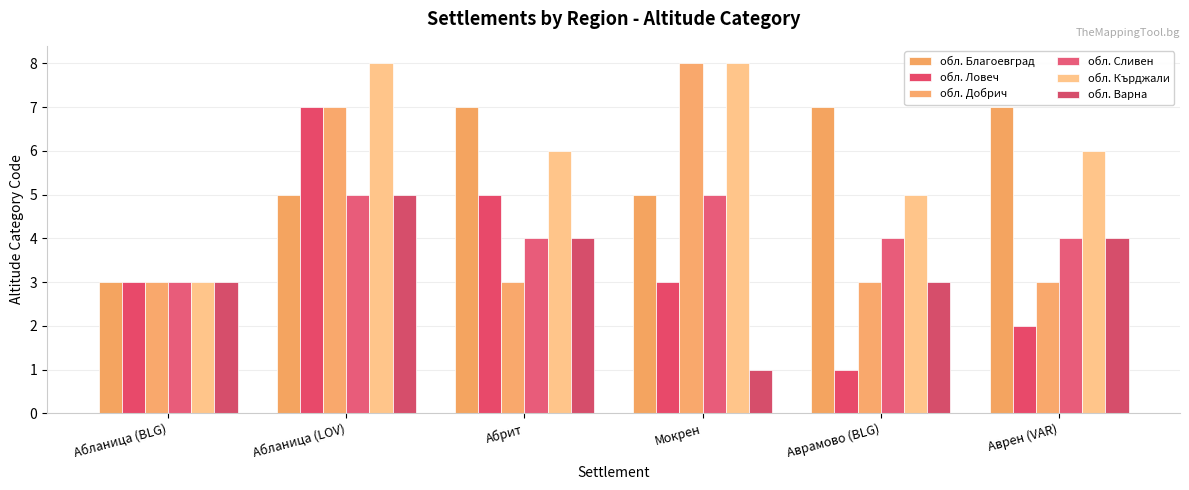

Reading right to left, list all the values displayed in this chart.

обл. Благоевград: Аврен (VAR)=7	Аврамово (BLG)=7	Мокрен=5	Абрит=7	Абланица (LOV)=5	Абланица (BLG)=3
обл. Ловеч: Аврен (VAR)=2	Аврамово (BLG)=1	Мокрен=3	Абрит=5	Абланица (LOV)=7	Абланица (BLG)=3
обл. Добрич: Аврен (VAR)=3	Аврамово (BLG)=3	Мокрен=8	Абрит=3	Абланица (LOV)=7	Абланица (BLG)=3
обл. Сливен: Аврен (VAR)=4	Аврамово (BLG)=4	Мокрен=5	Абрит=4	Абланица (LOV)=5	Абланица (BLG)=3
обл. Кърджали: Аврен (VAR)=6	Аврамово (BLG)=5	Мокрен=8	Абрит=6	Абланица (LOV)=8	Абланица (BLG)=3
обл. Варна: Аврен (VAR)=4	Аврамово (BLG)=3	Мокрен=1	Абрит=4	Абланица (LOV)=5	Абланица (BLG)=3